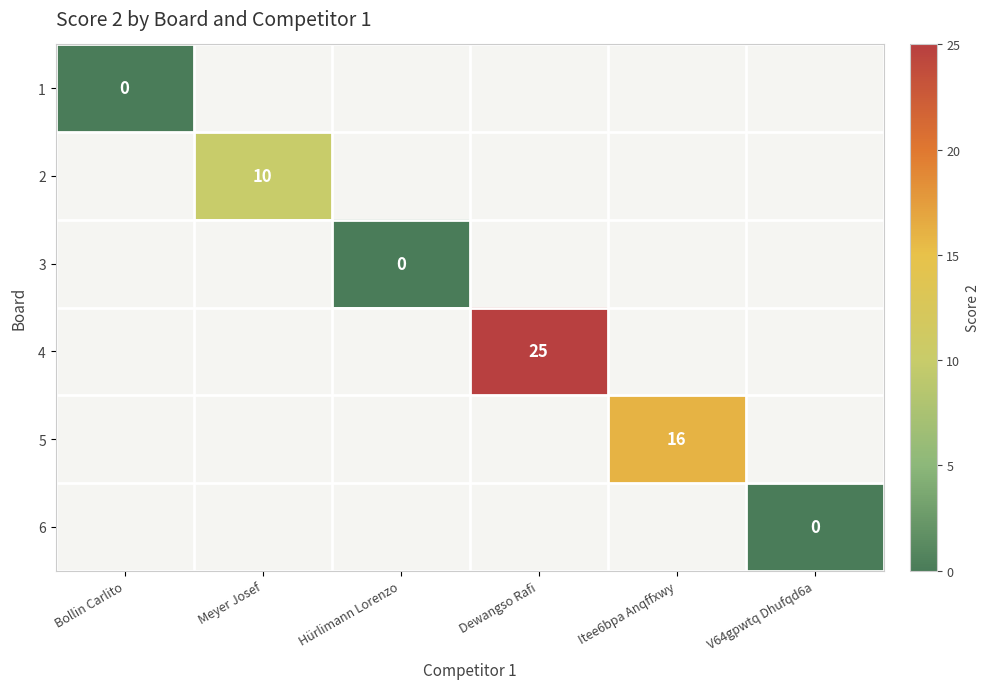

True or false: 4 has a value of 25 at Dewangso Rafi.

True